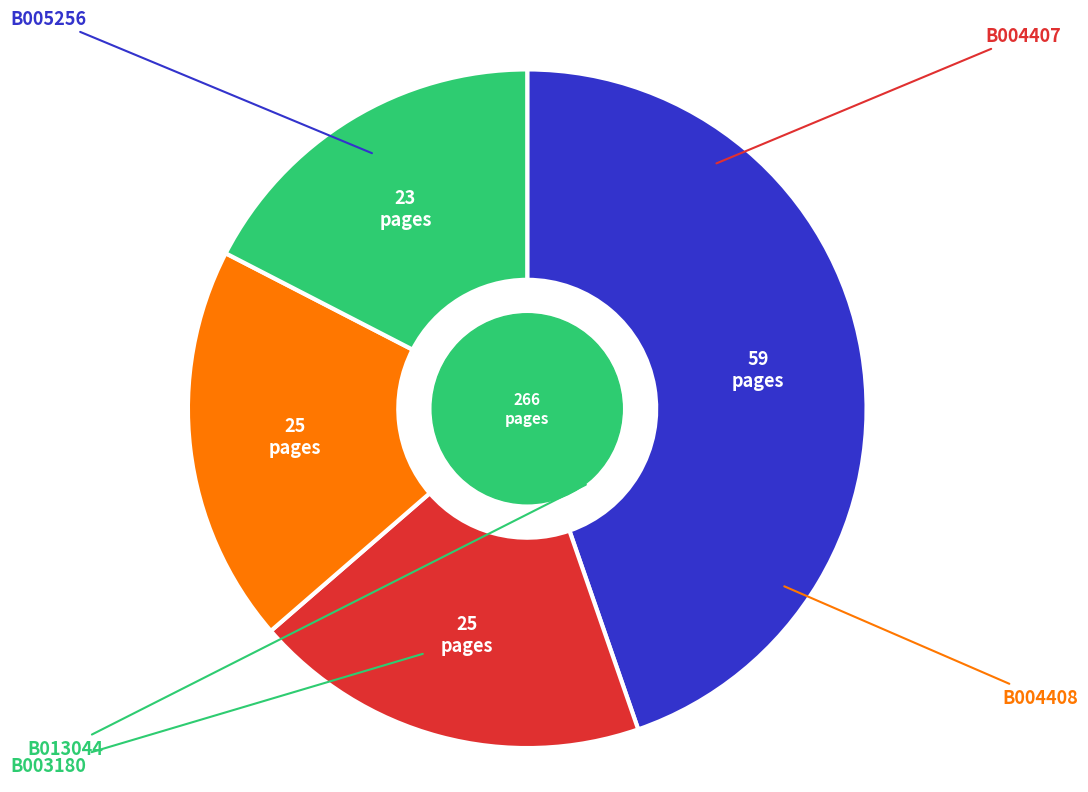

Count the number of slices in the pie.

4